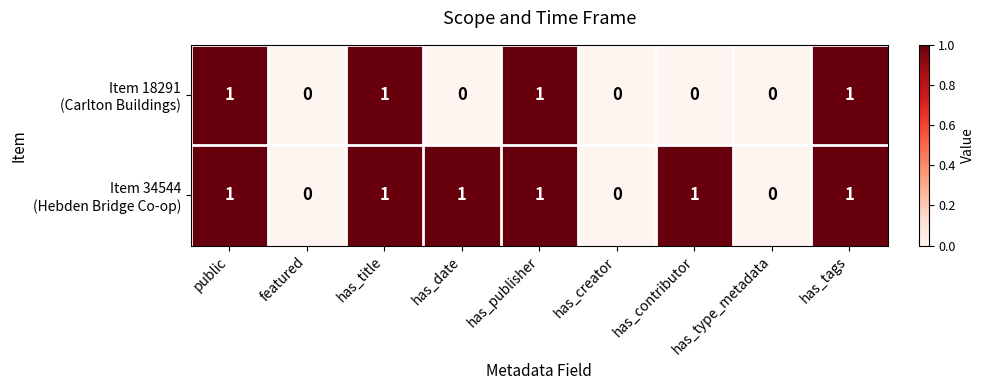

Between public and has_type_metadata, which series saw the biggest shift?

Item 18291 (Carlton Buildings)